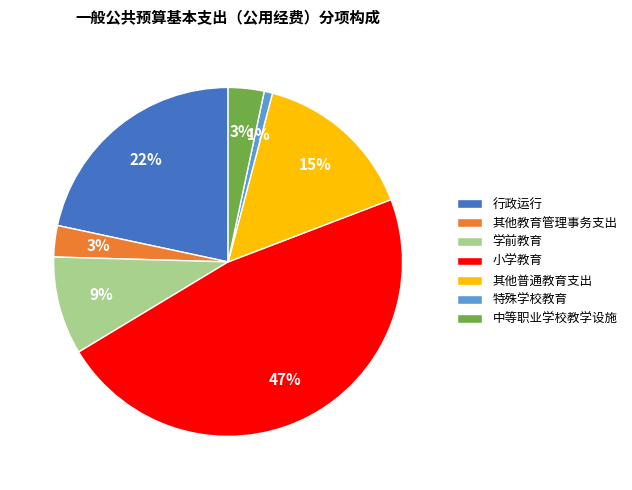

Is the sum of 其他教育管理事务支出 and 特殊学校教育 greater than half?

No